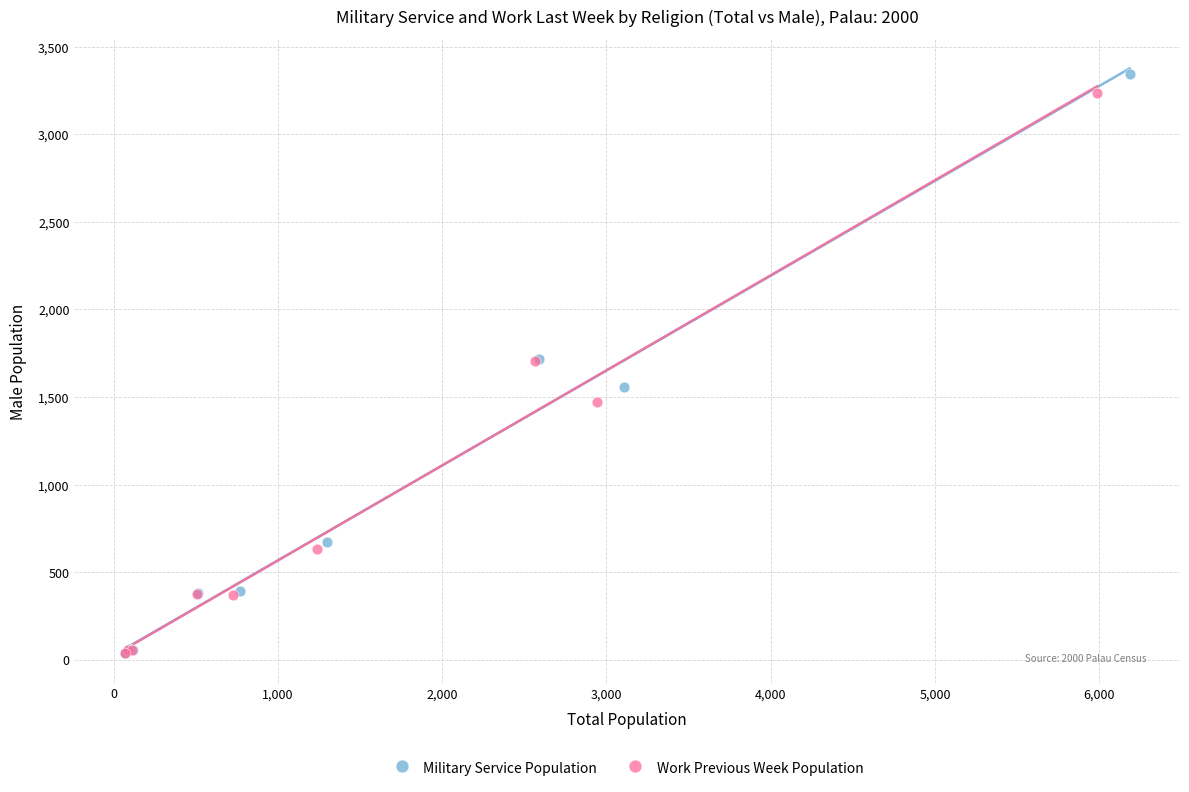

What are all the series names shown in the legend?

Military Service Population, Work Previous Week Population